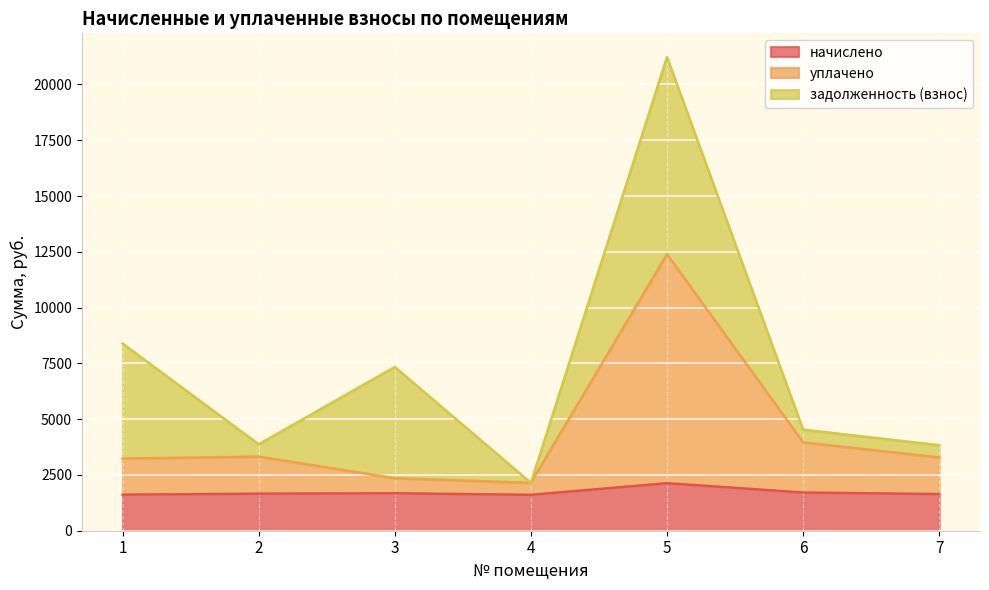

The value of начислено at 7 is 457.4. True or false?

False